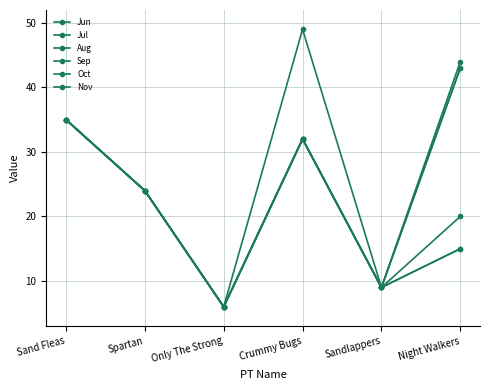

At how many categories does at least one series exceed 30?

3